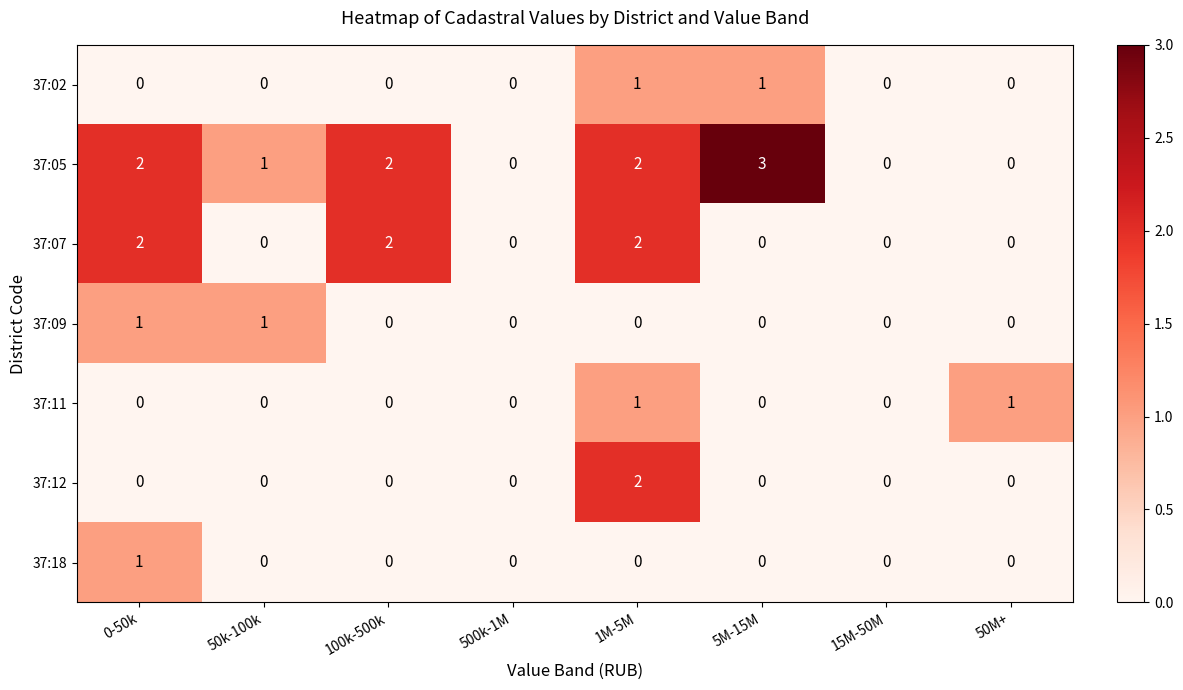

Which label corresponds to the largest value in the chart?

5M-15M